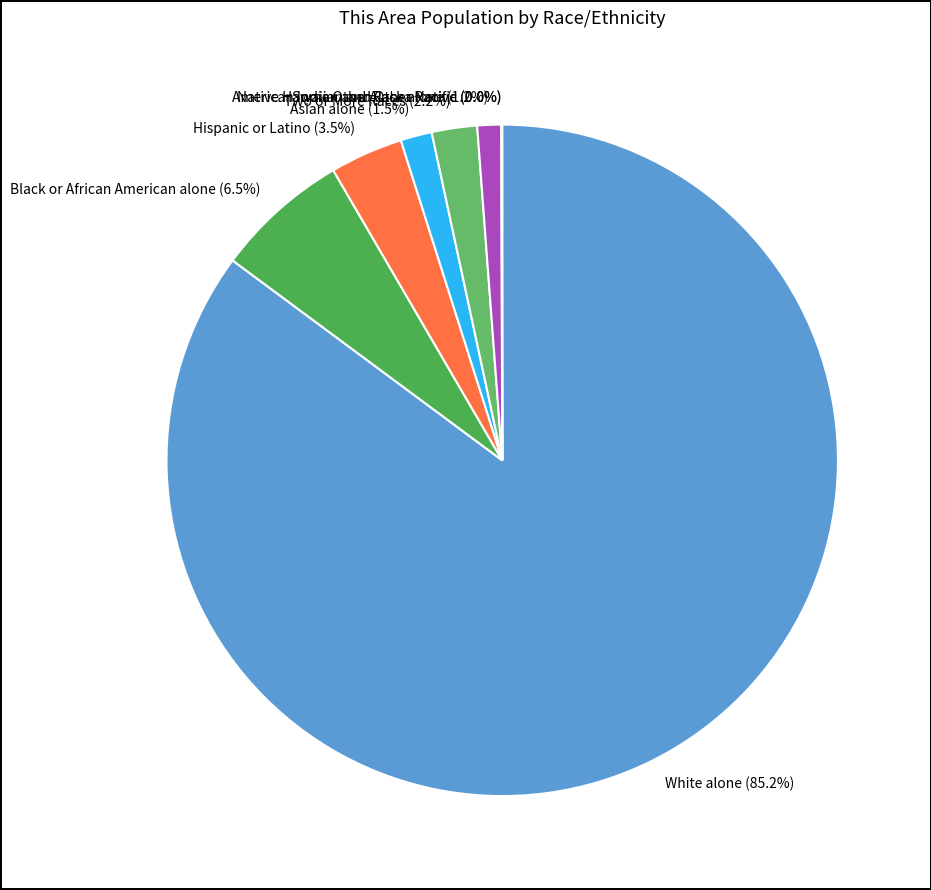

What is the largest slice in the pie chart?

White alone